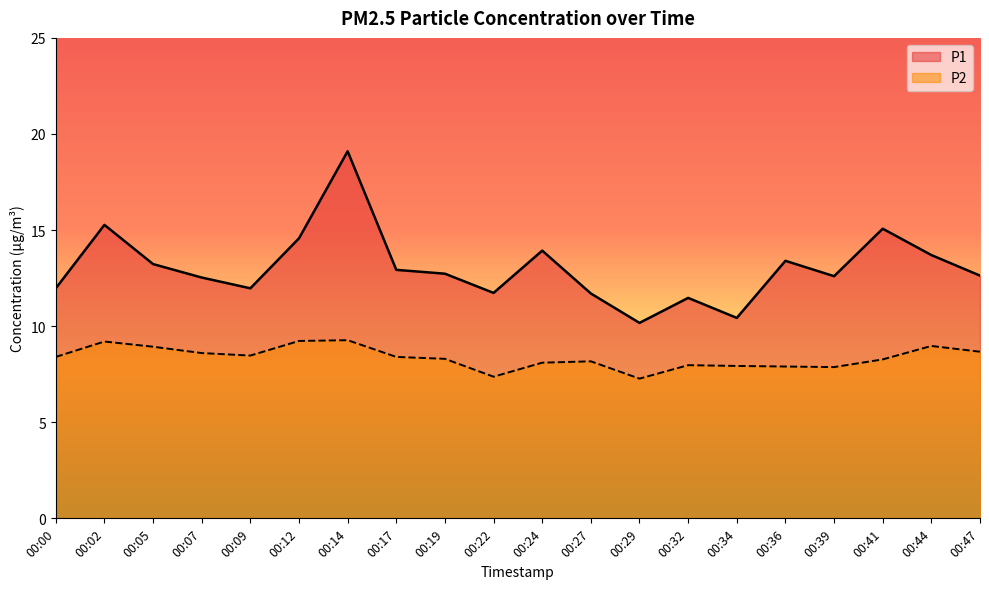

Does the chart display data point markers on the line(s)?

No